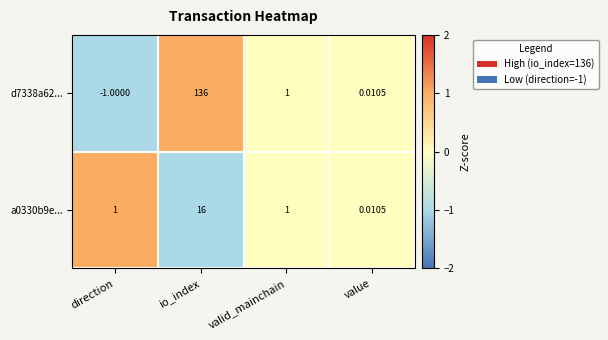

Which category has the highest value in the d7338a62... series?

io_index